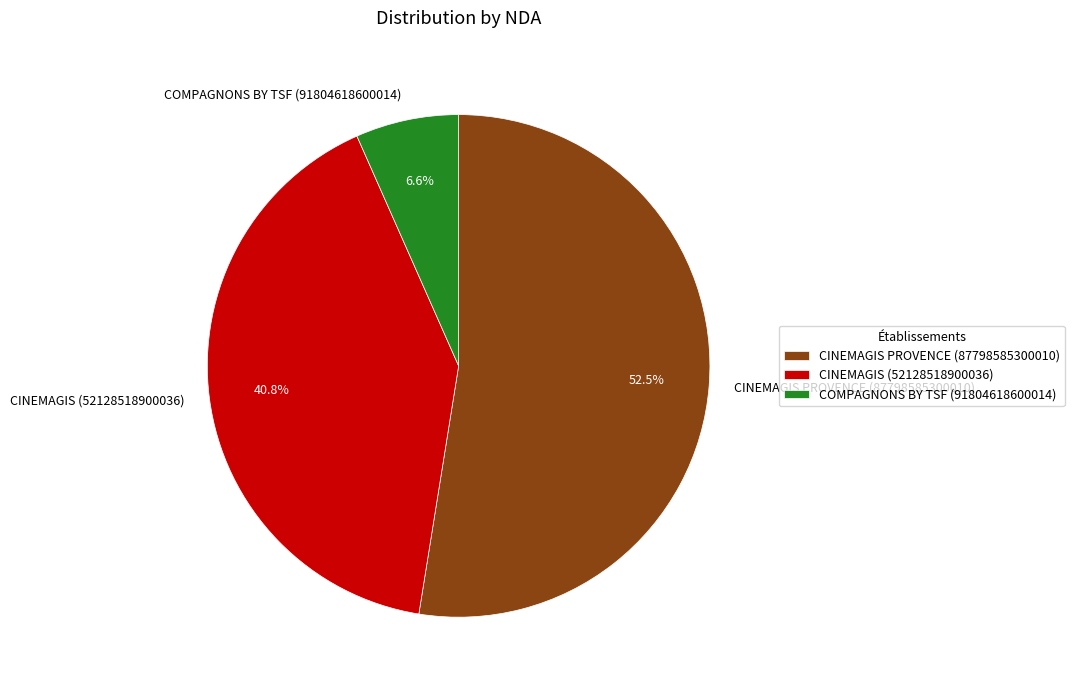

To the nearest percent, what is the difference between the largest and smallest slice percentages?

46%